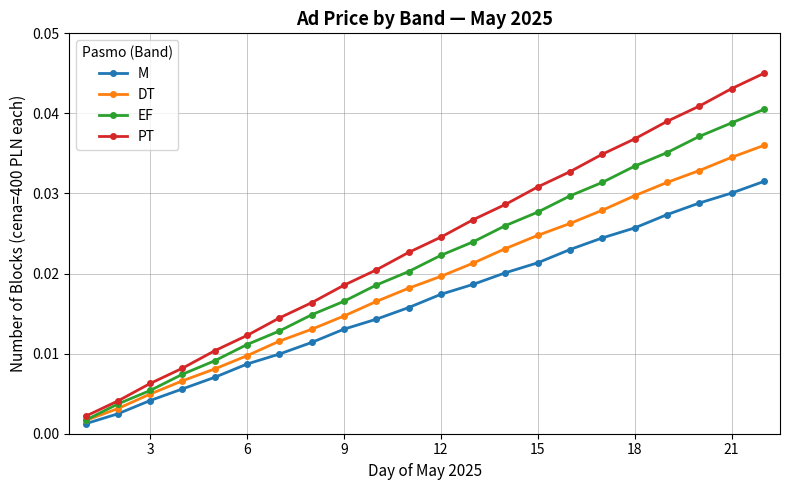

How many distinct data groups are displayed?

4